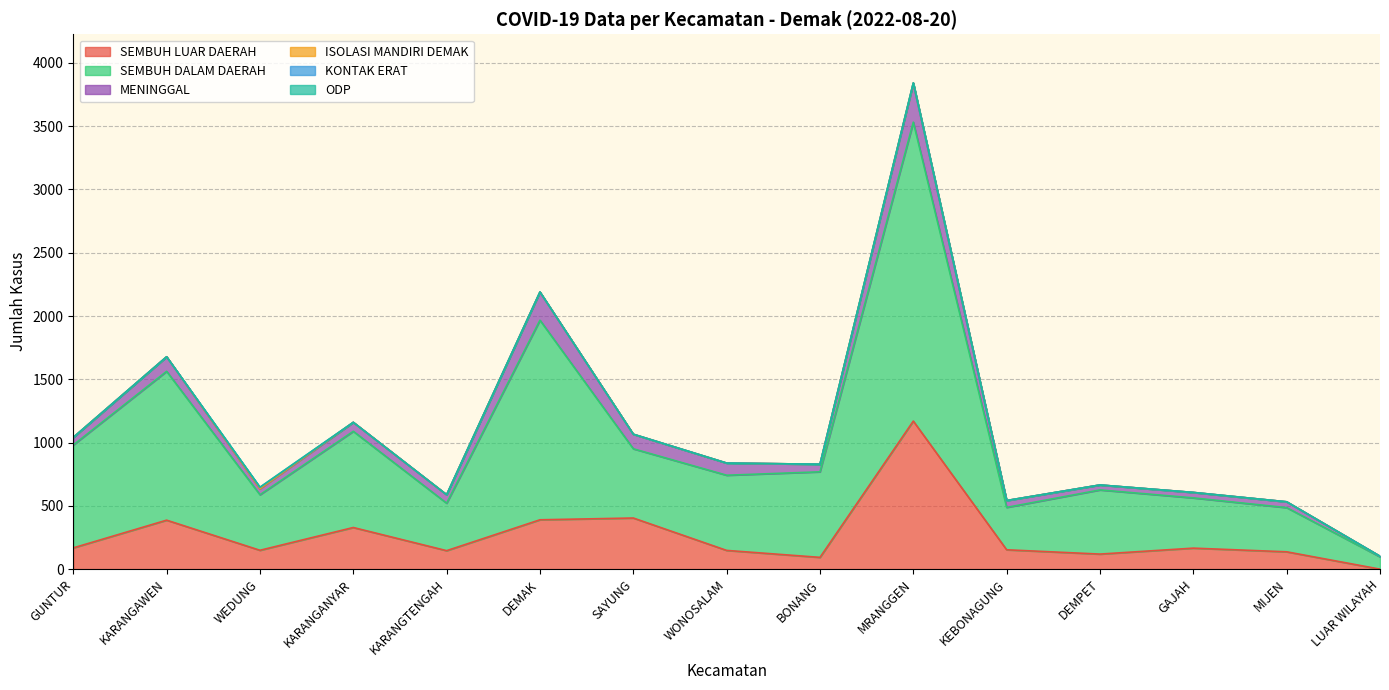

Rank the categories by SEMBUH LUAR DAERAH value from highest to lowest.

MRANGGEN, SAYUNG, DEMAK, KARANGAWEN, KARANGANYAR, GUNTUR, GAJAH, KEBONAGUNG, WEDUNG, WONOSALAM, KARANGTENGAH, MIJEN, DEMPET, BONANG, LUAR WILAYAH